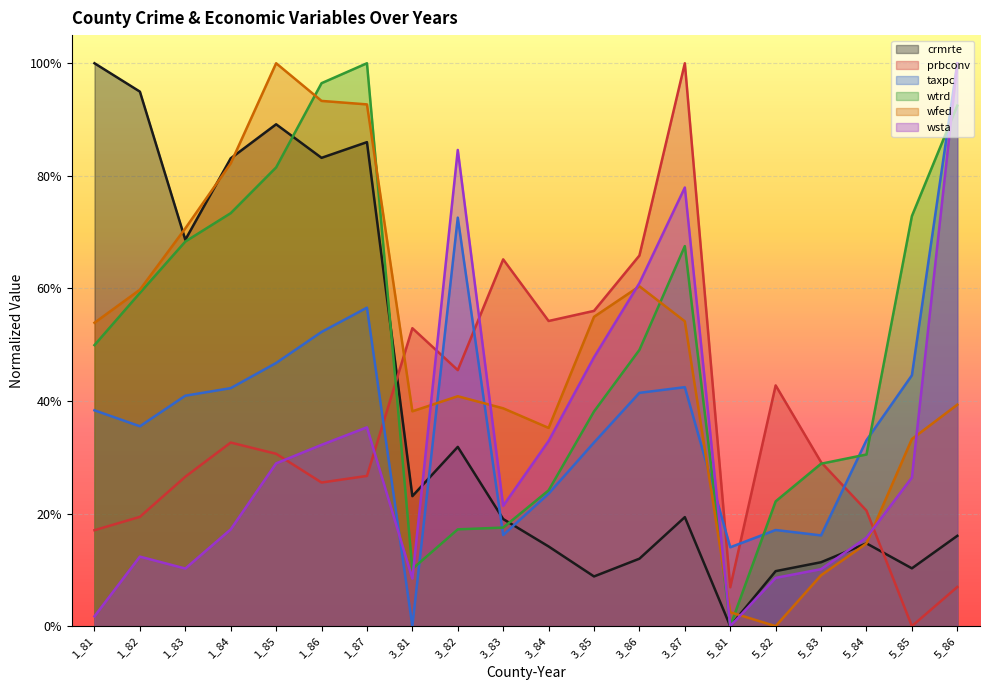

Is the value of wtrd at 1_87 greater than the value of prbconv at 5_85?

Yes